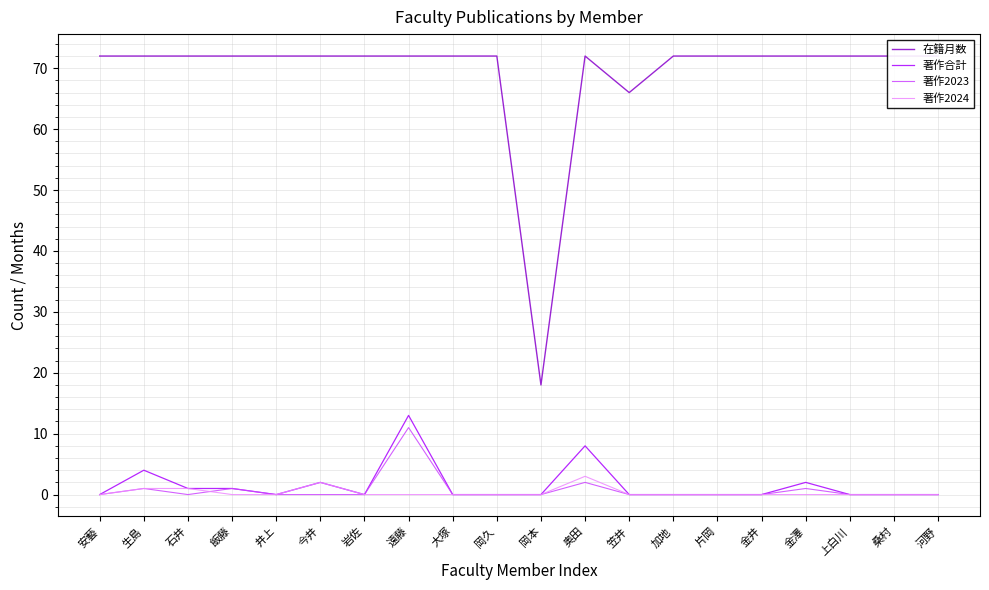

The 著作2024 series shows -1 at 井上. True or false?

False